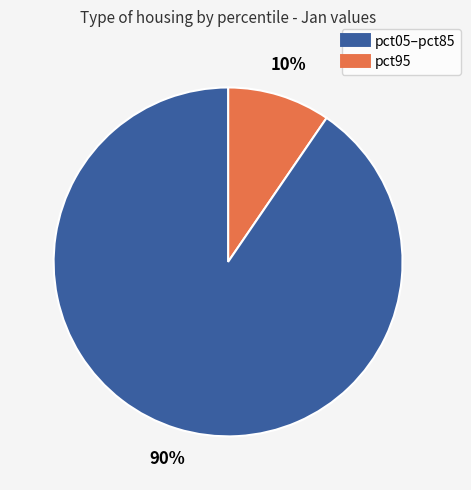

Is there a majority slice in this chart?

Yes